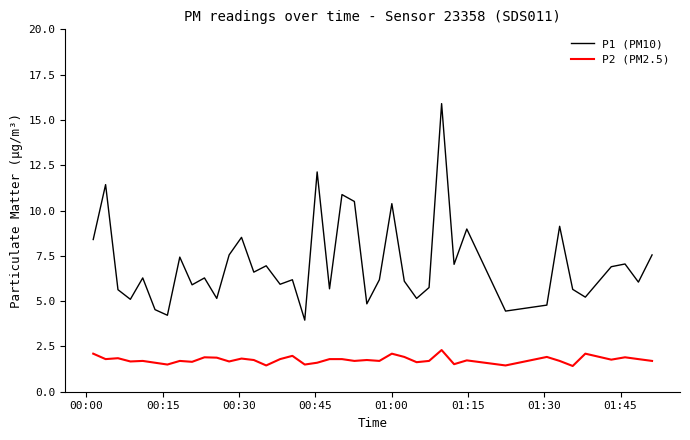

True or false: P2 (PM2.5) and P1 (PM10) cross at least once.

False